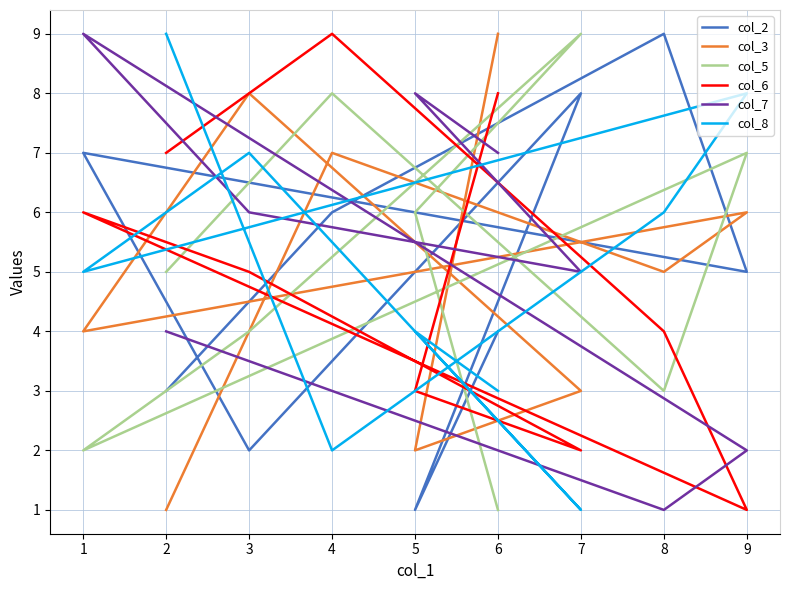

Which has a higher value, 9 or 1?

1